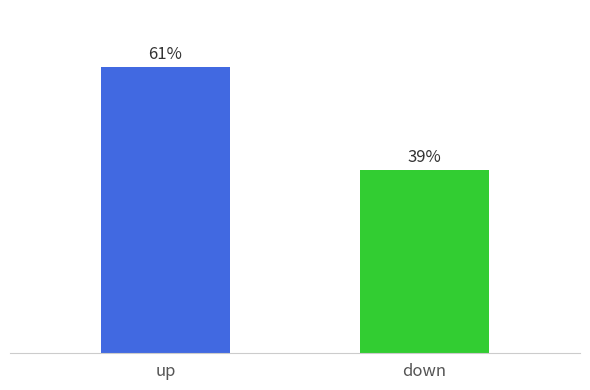

Rank the categories by value from highest to lowest.

up, down